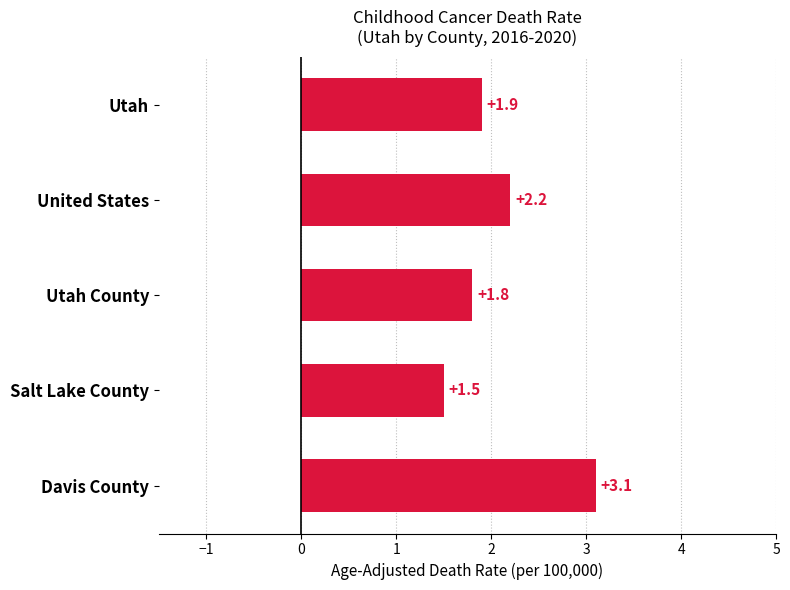

Reading top to bottom, extract all data points from this chart.

Utah=1.9	United States=2.2	Utah County=1.8	Salt Lake County=1.5	Davis County=3.1